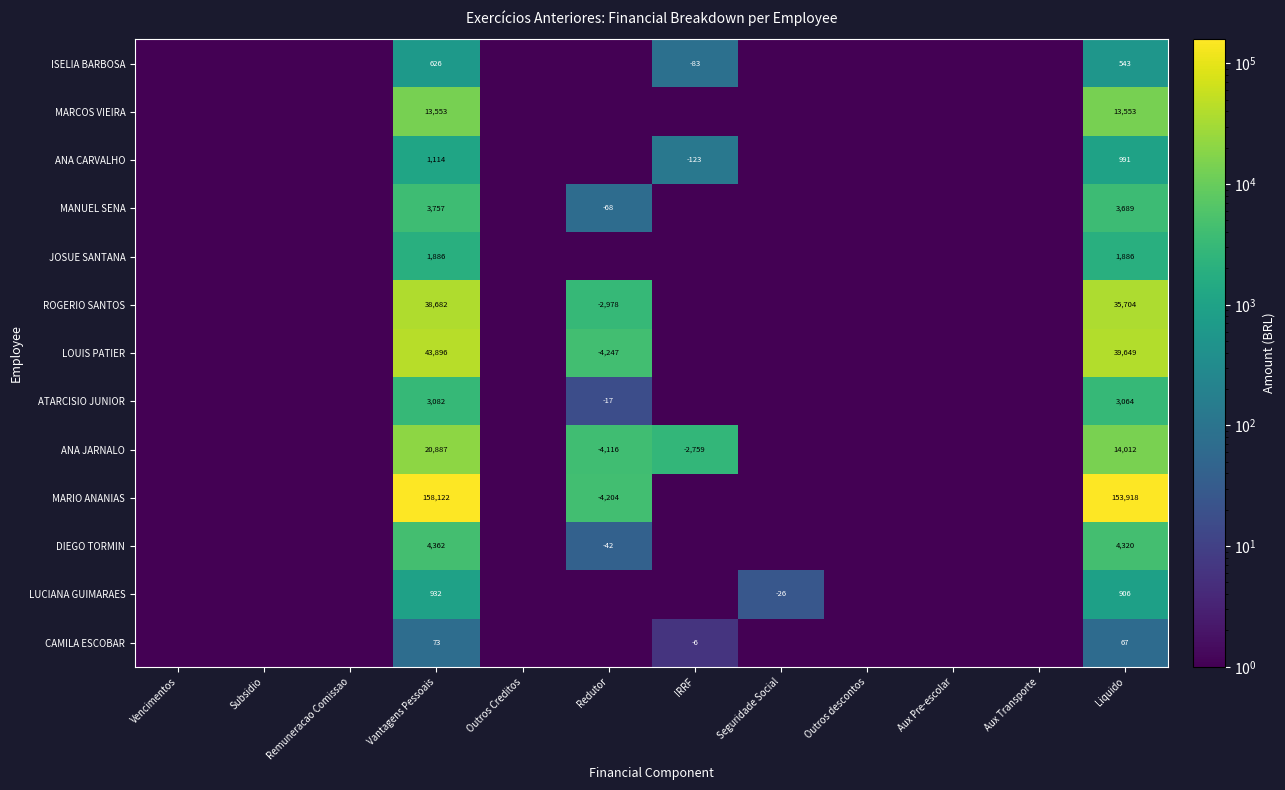

The ATARCISIO JUNIOR series shows -17.0 at Redutor. True or false?

True